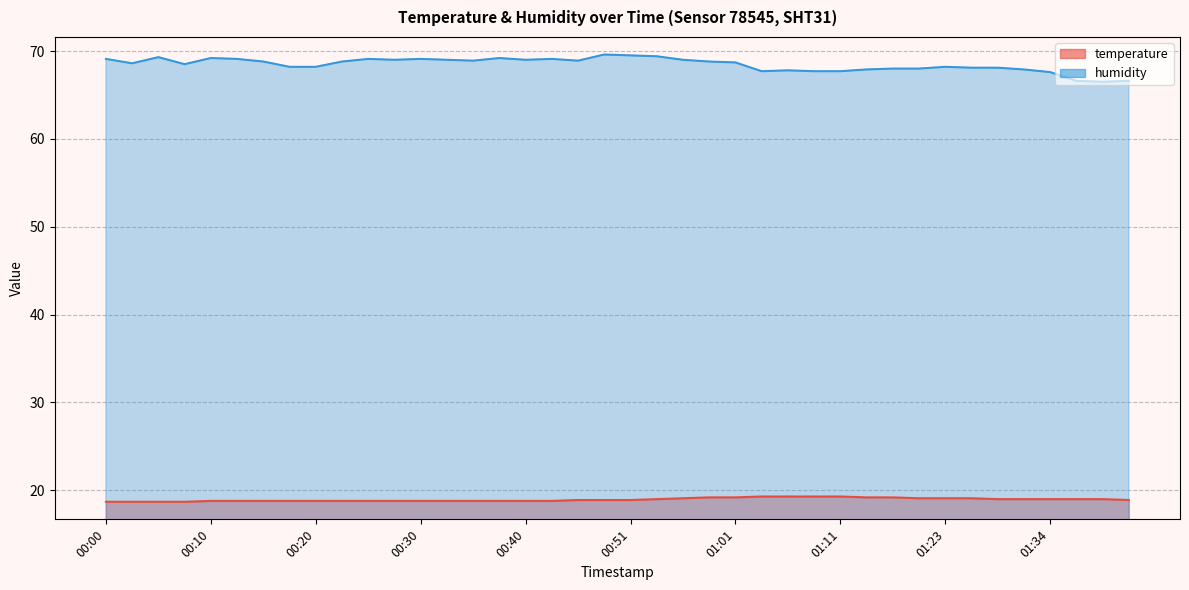

Rank the series by their average value, from highest to lowest.

humidity, temperature